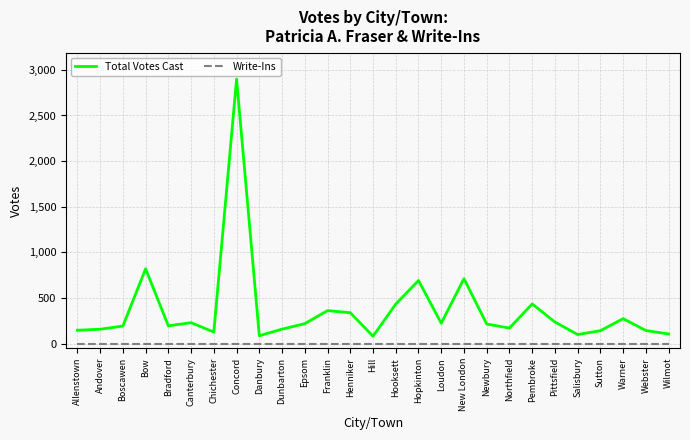

True or false: Total Votes Cast and Write-Ins cross at least once.

False